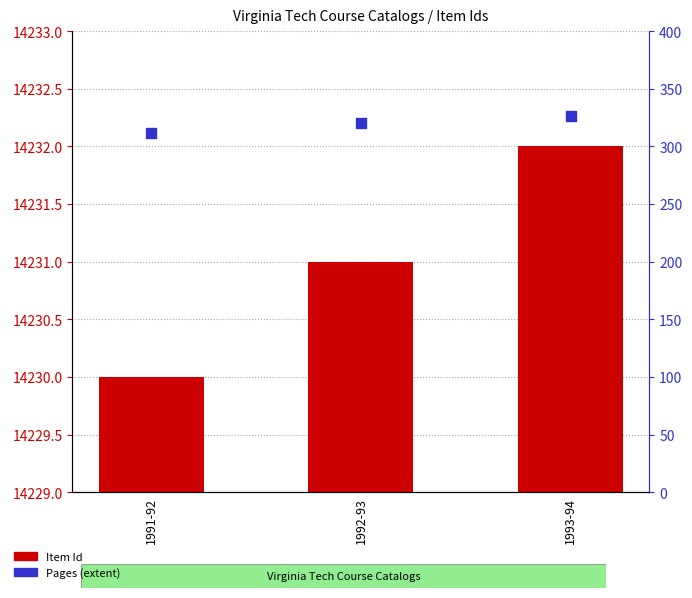

What are all the series names shown in the legend?

Item Id, Pages (extent)